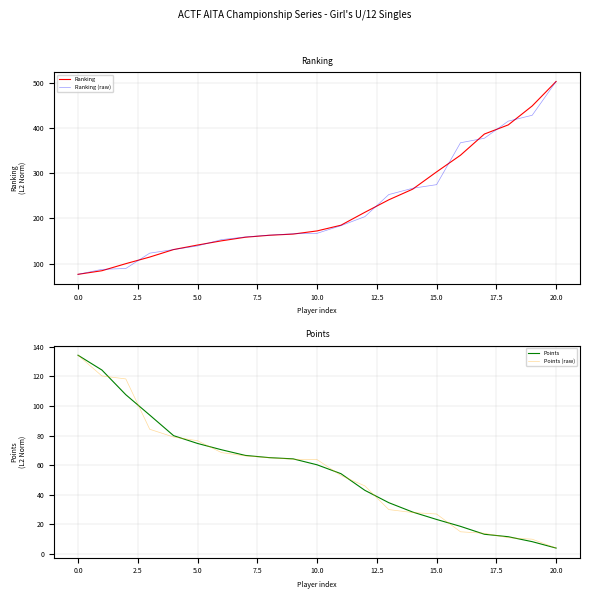

Between which two adjacent categories do Points and Ranking (raw) first intersect?

2.5 and 5.0